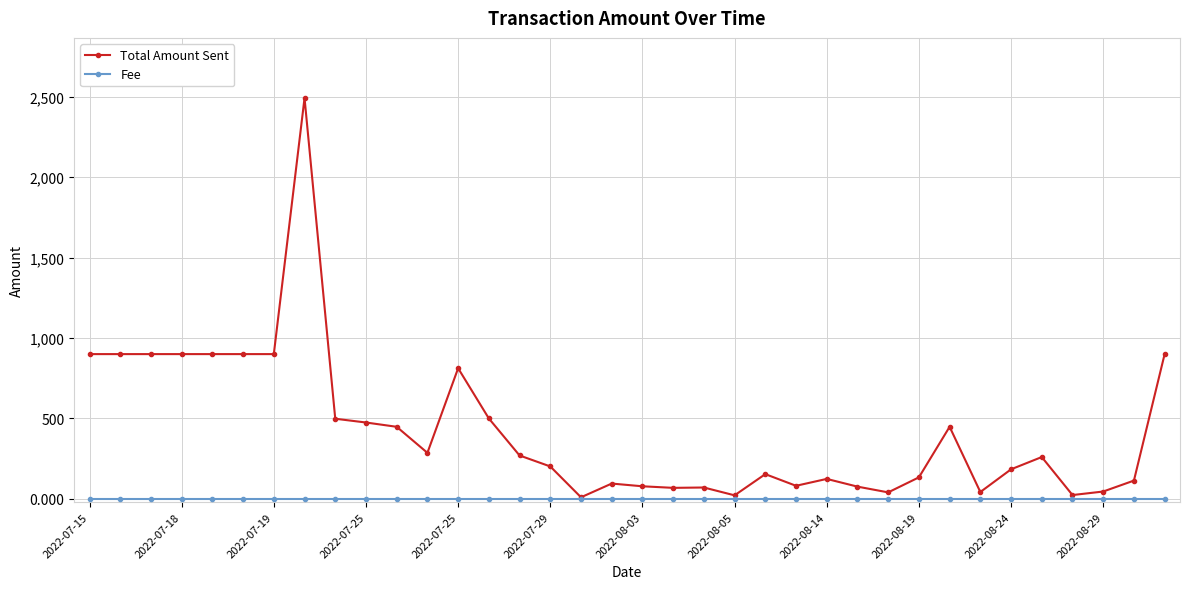

Which series has the largest range (max minus min)?

Total Amount Sent